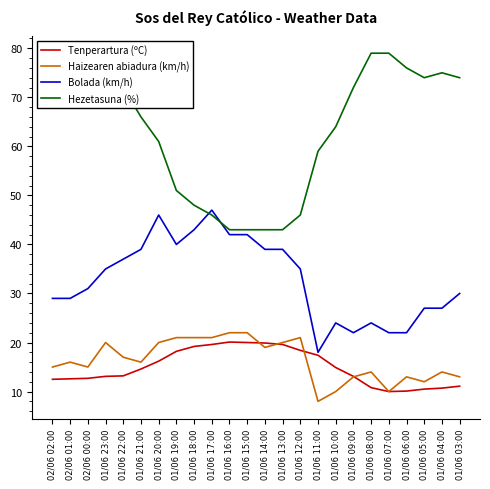

The Bolada (km/h) series shows 27.0 at 01/06 04:00. True or false?

True